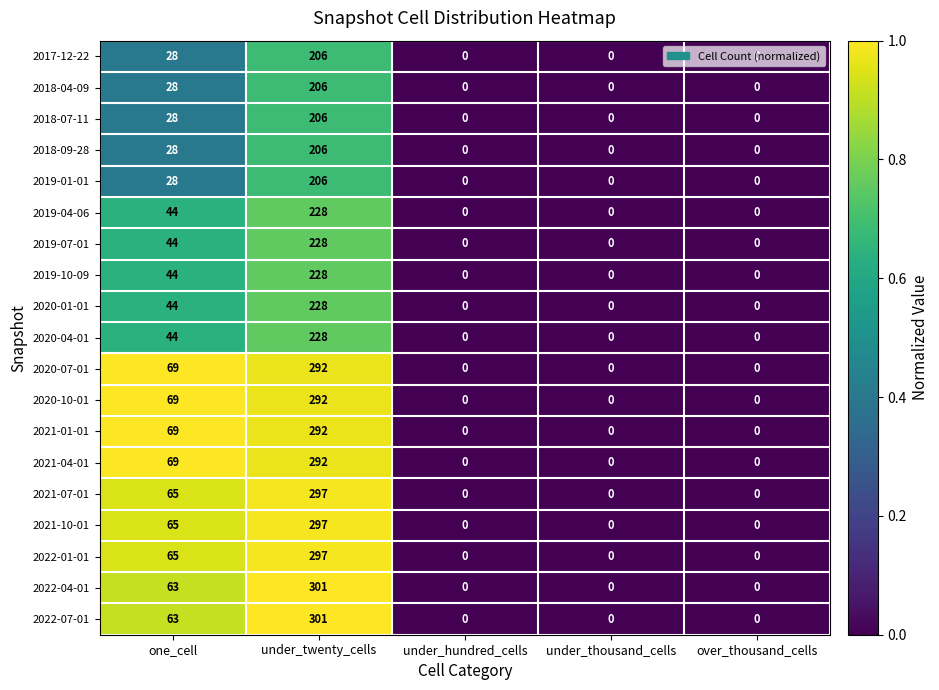

At which label does 2019-01-01 reach its peak?

under_twenty_cells